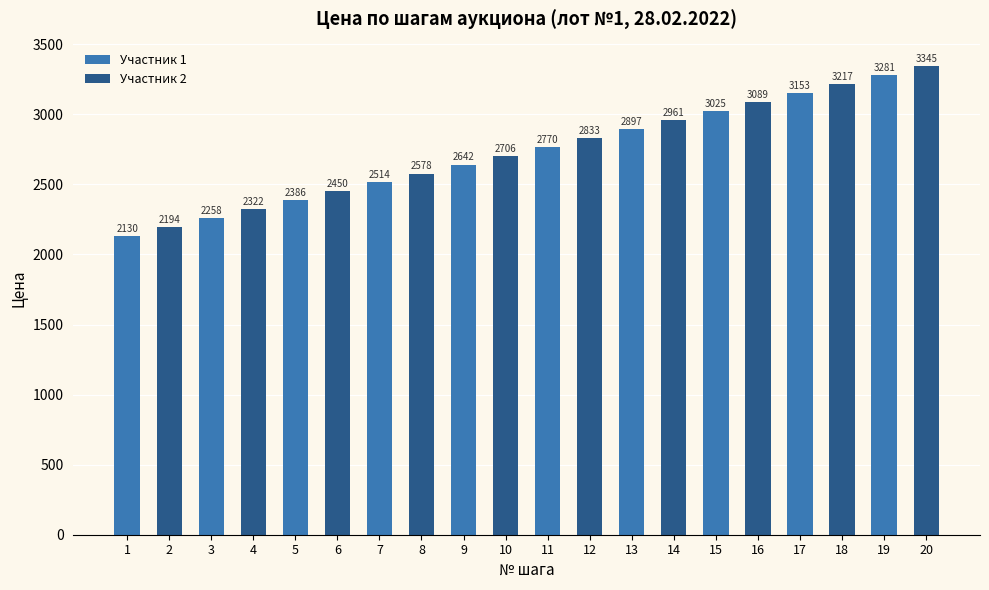

What is the difference between the values at 15 and 7?

511.3